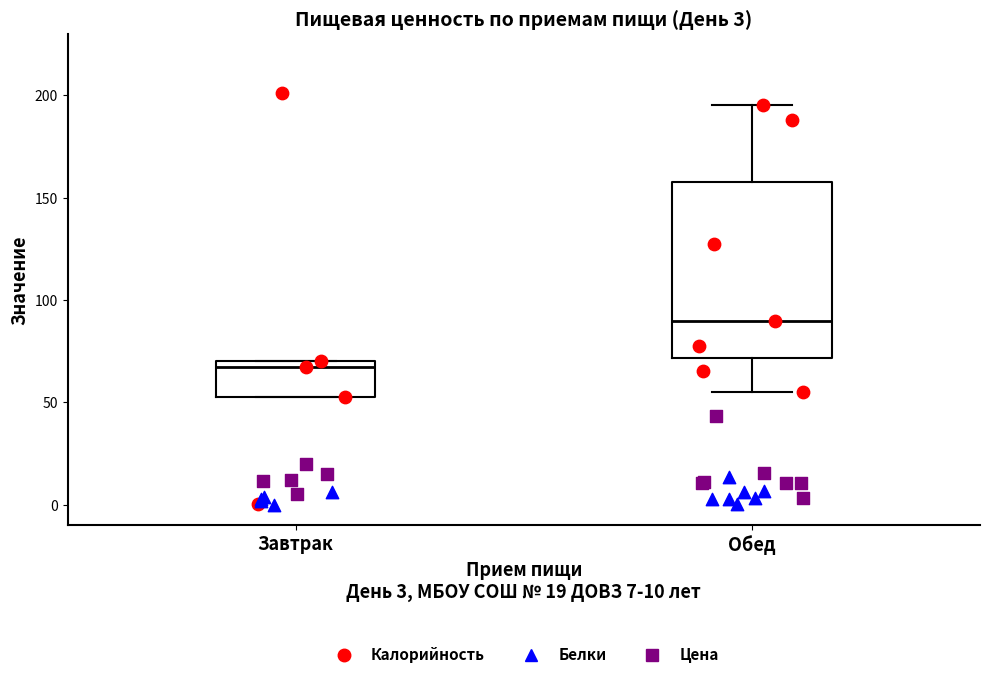

Which box's median line is the highest?

Обед